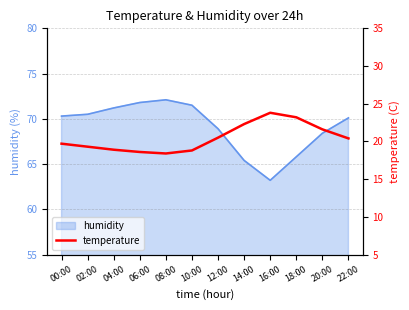

What is the average value?

20.5